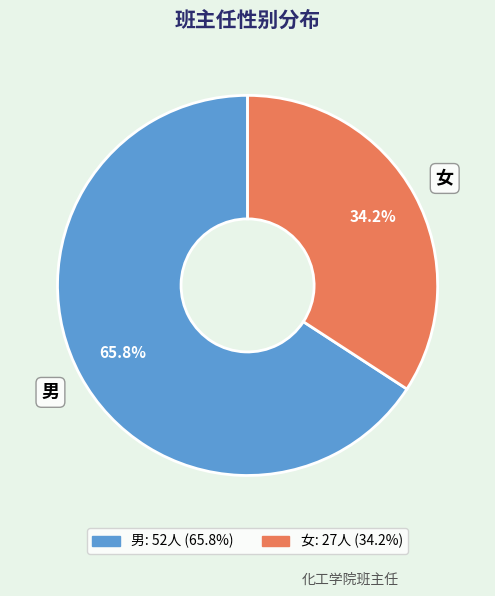

To the nearest percent, what is the difference between the 女 and 男 slice percentages?

32%